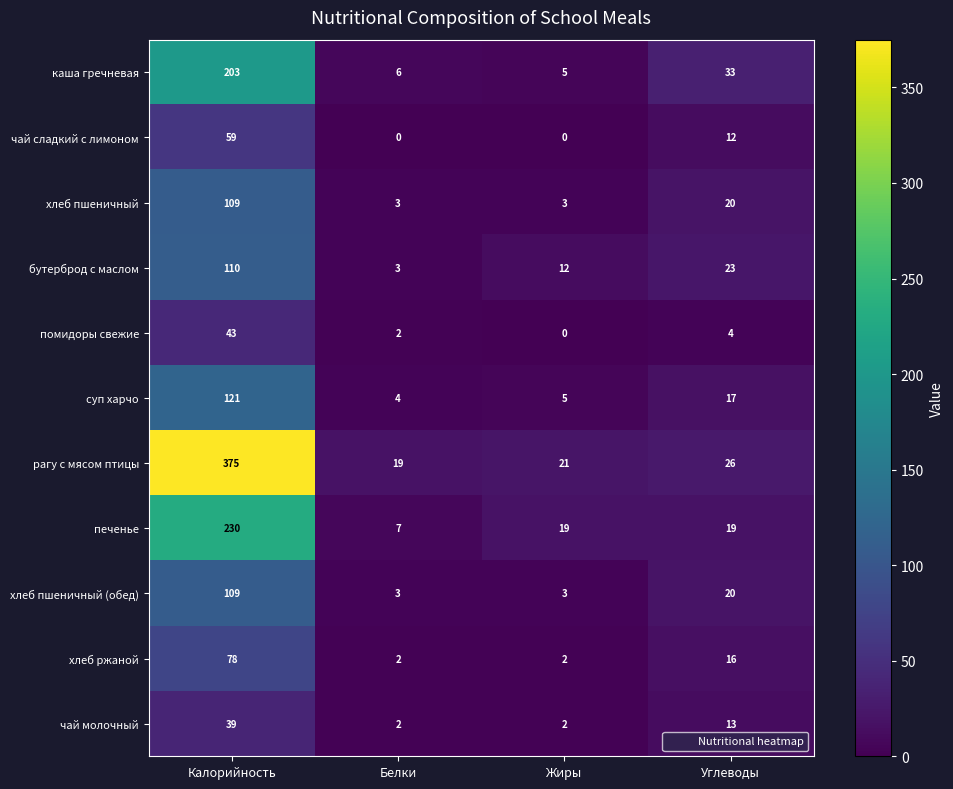

What is the sum of all печенье values?

275